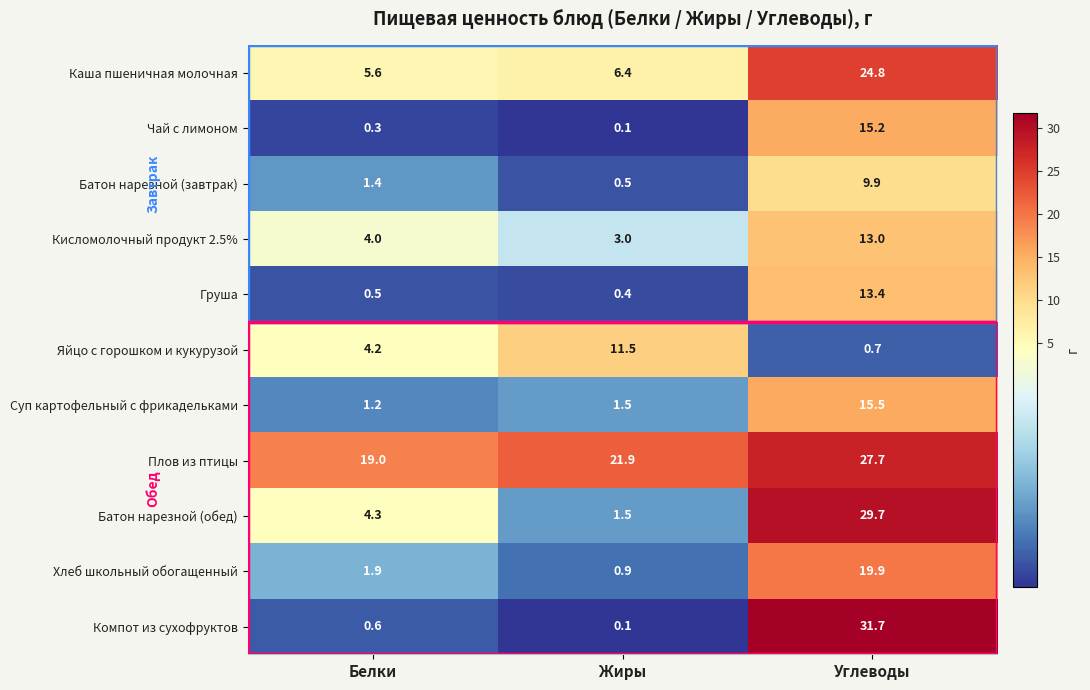

The Яйцо с горошком и кукурузой series shows 1.2 at Углеводы. True or false?

False